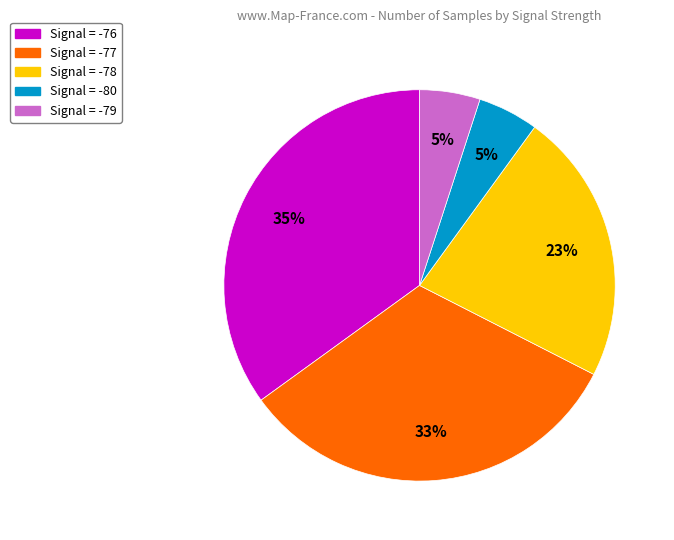

How many slices are in this pie chart?

5